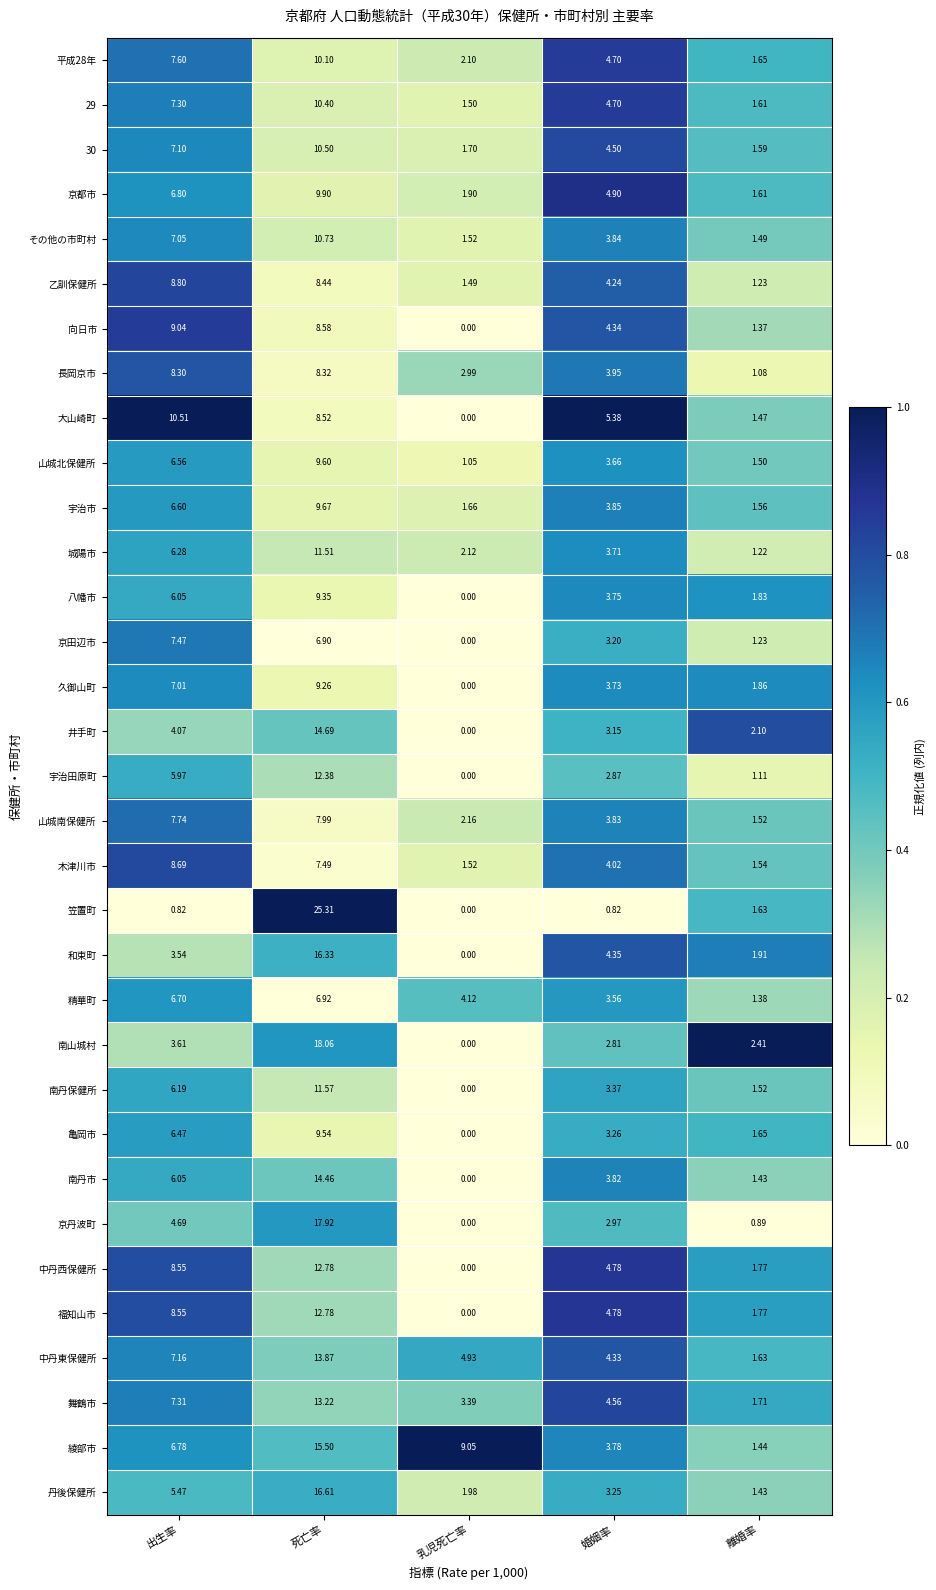

At which category is the sum across all series the highest?

死亡率